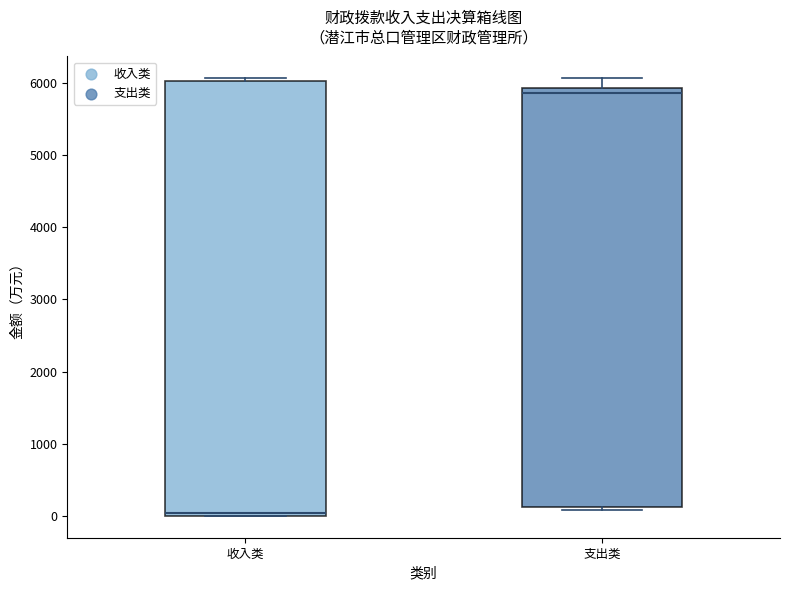

Which box is the tallest, from its lower edge to its upper edge?

收入类